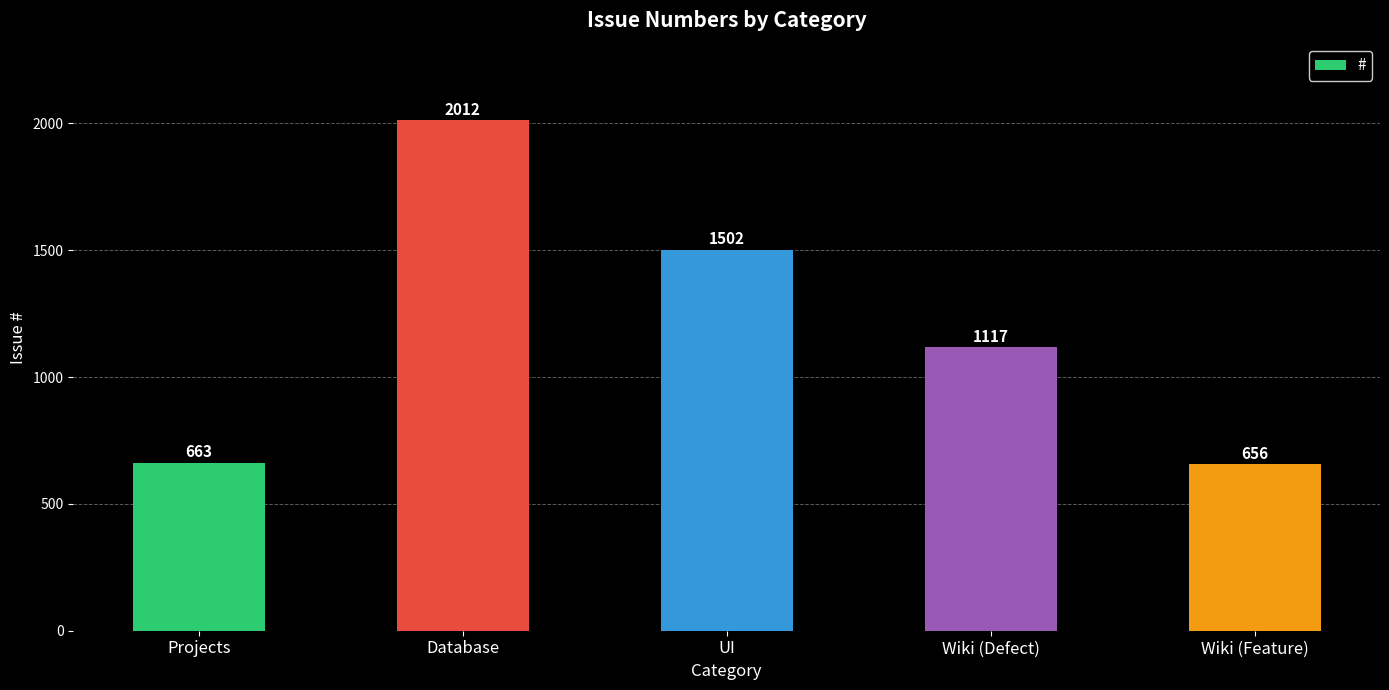

What is the difference between the maximum and minimum values?

1356